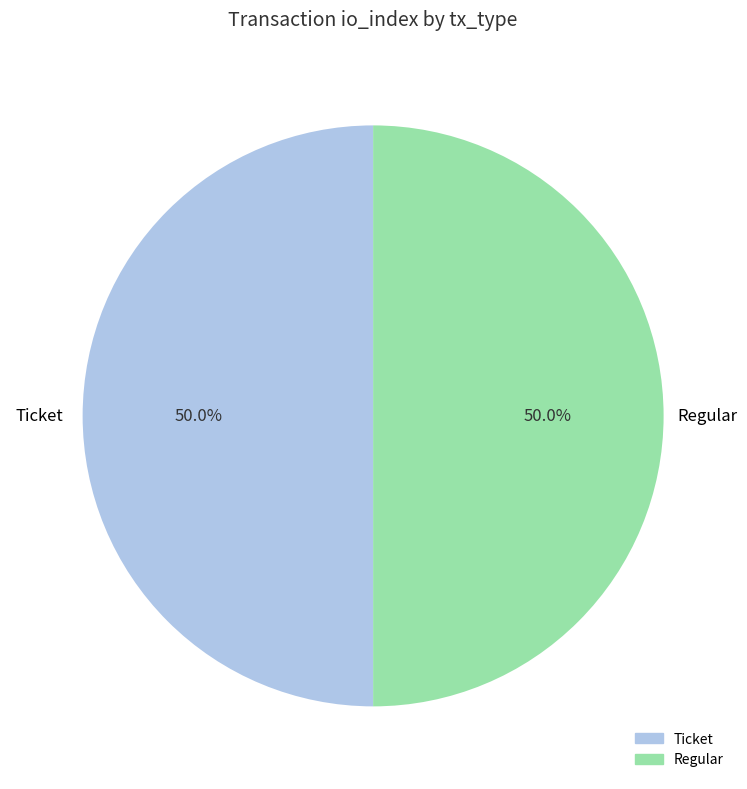

How many segments does this pie chart have?

2